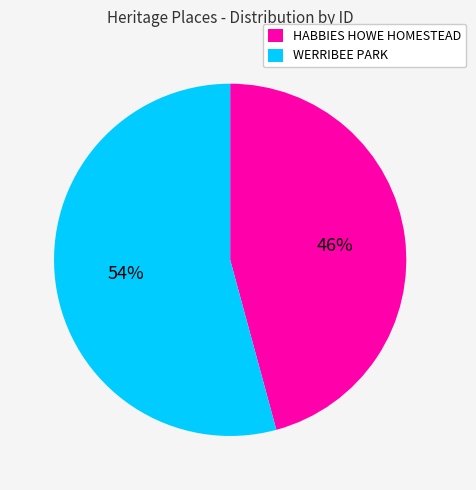

Do WERRIBEE PARK and HABBIES HOWE HOMESTEAD together represent more than half of the pie?

Yes